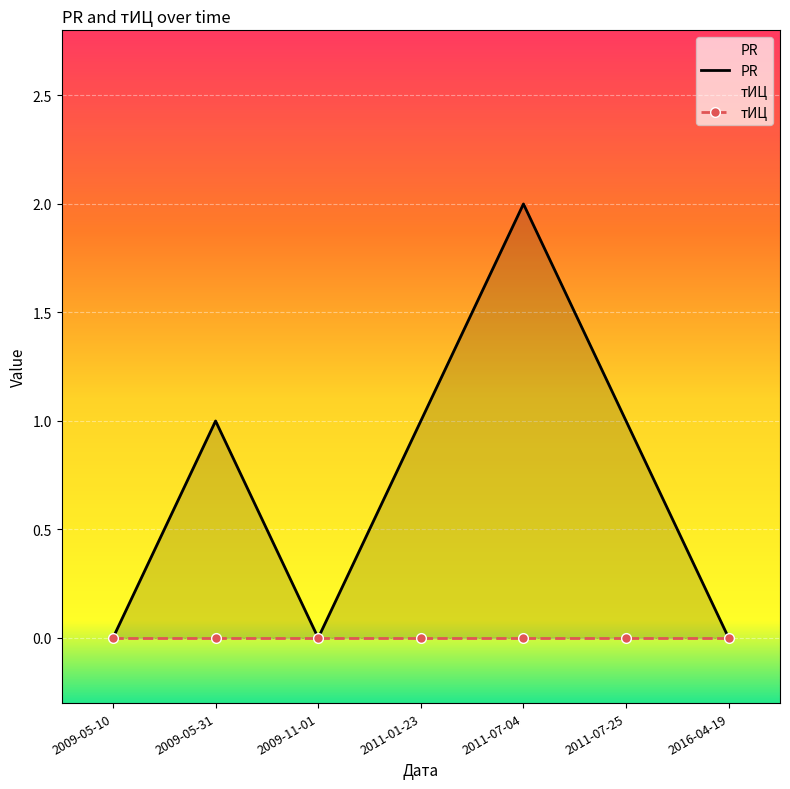

What is the difference between the maximum and minimum values?

2